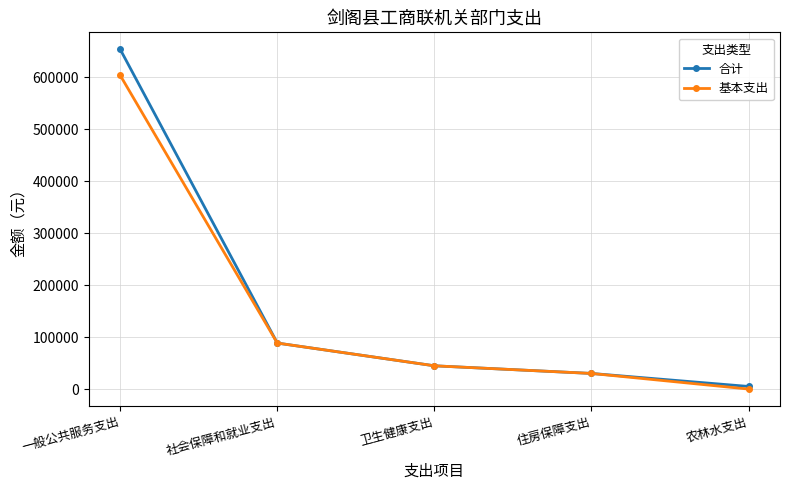

What is the spread (max minus min) of values at 一般公共服务支出?

50000